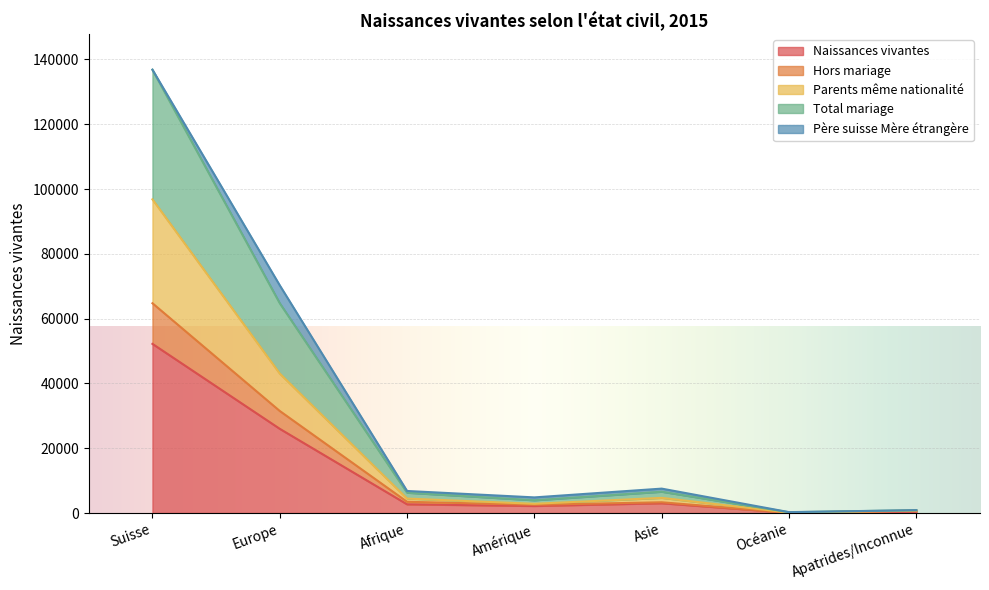

Where is the first local minimum for Hors mariage?

Amérique